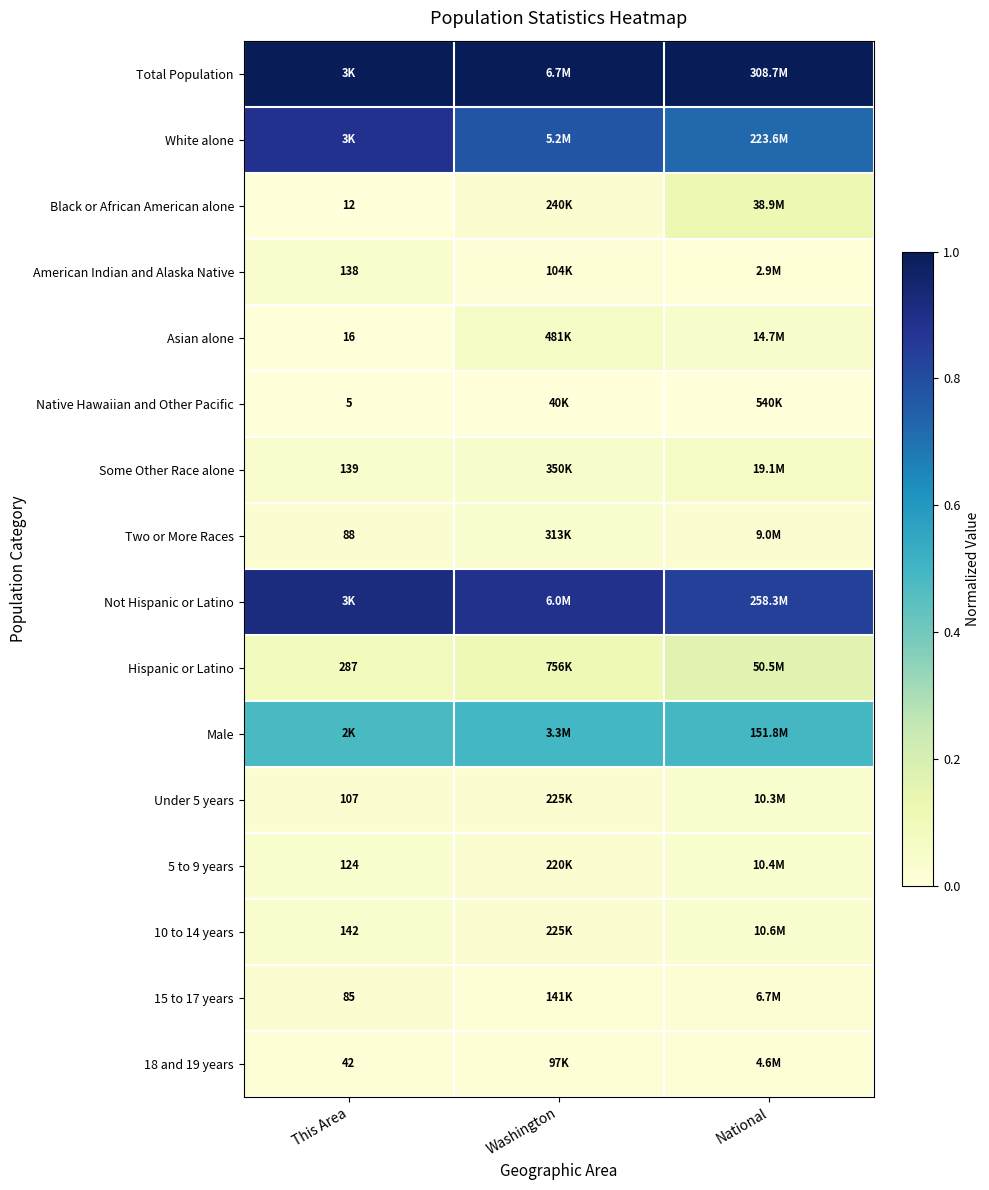

Is it true that Hispanic or Latino equals 0.0 at Washington?

False